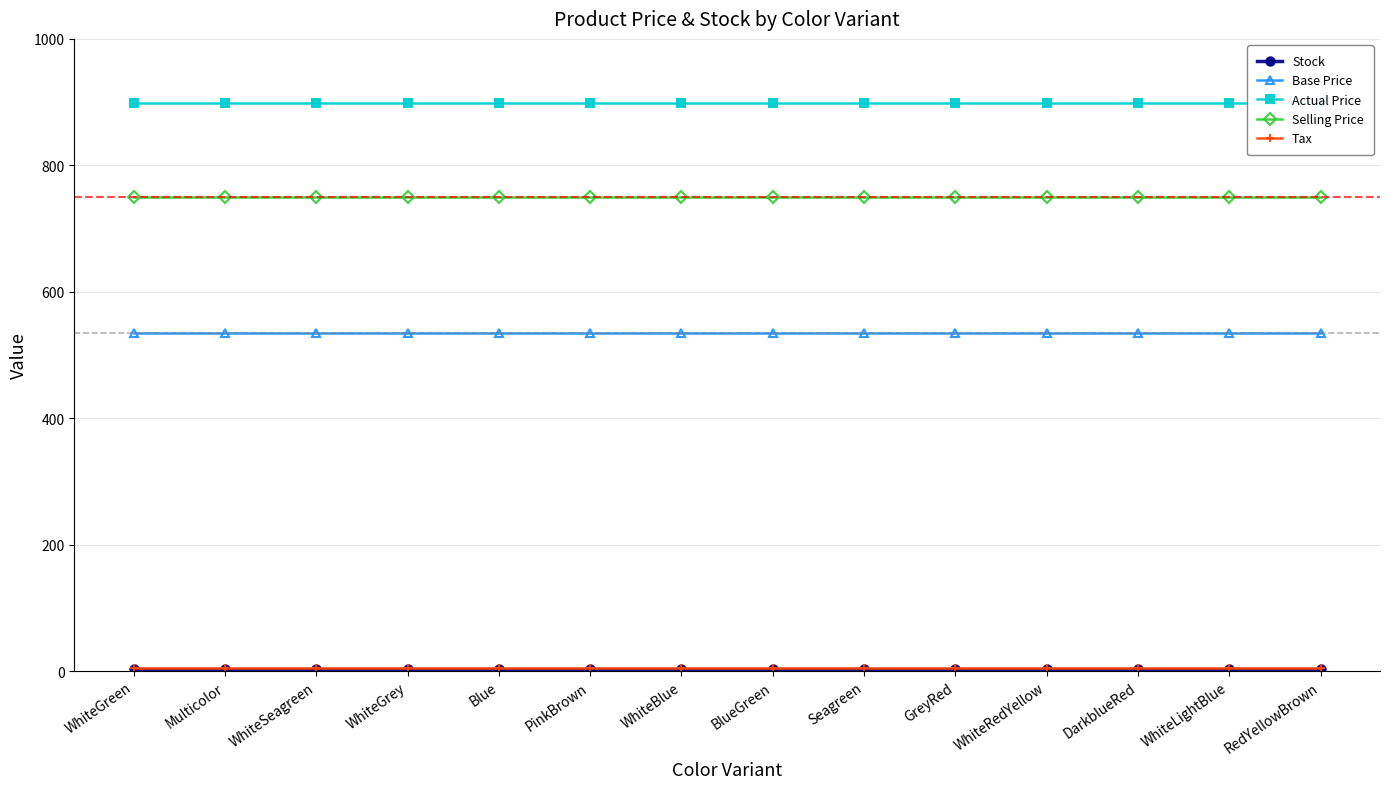

Between WhiteBlue and Seagreen, which series saw the biggest shift?

Stock